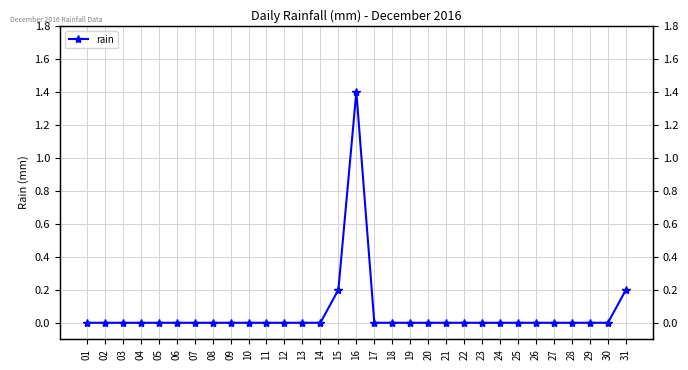

Reading left to right, what are all the values shown in this chart?

01=0.0	02=0.0	03=0.0	04=0.0	05=0.0	06=0.0	07=0.0	08=0.0	09=0.0	10=0.0	11=0.0	12=0.0	13=0.0	14=0.0	15=0.2	16=1.4	17=0.0	18=0.0	19=0.0	20=0.0	21=0.0	22=0.0	23=0.0	24=0.0	25=0.0	26=0.0	27=0.0	28=0.0	29=0.0	30=0.0	31=0.2